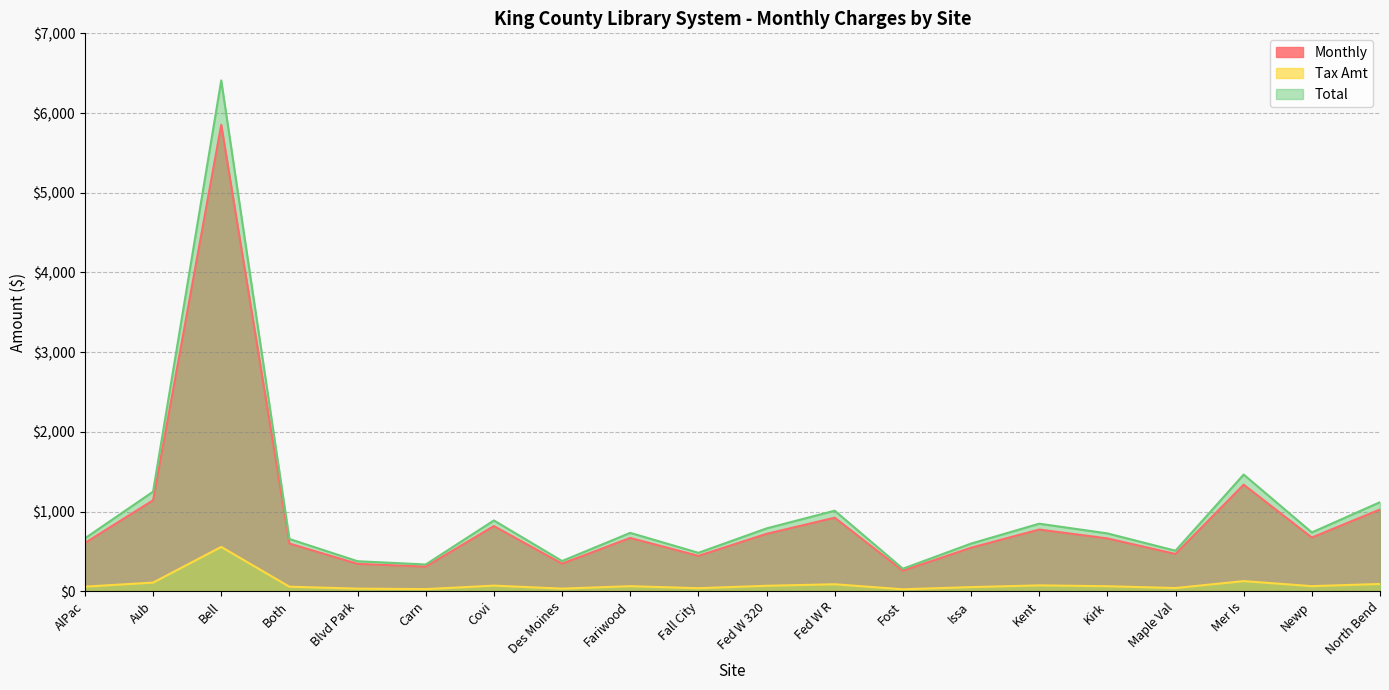

Between Carn and North Bend, which series saw the biggest shift?

Total